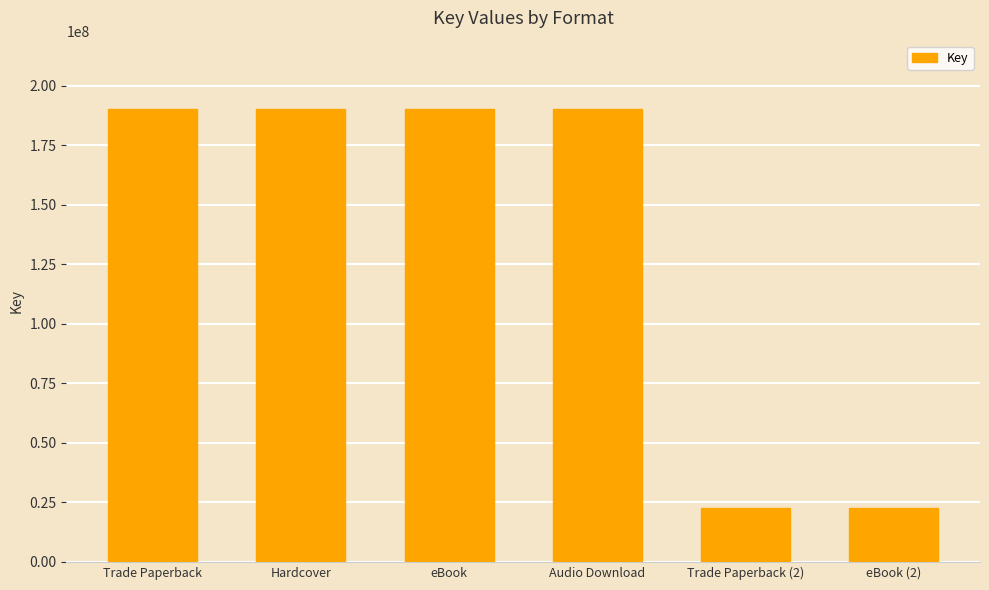

How many distinct data groups are displayed?

1